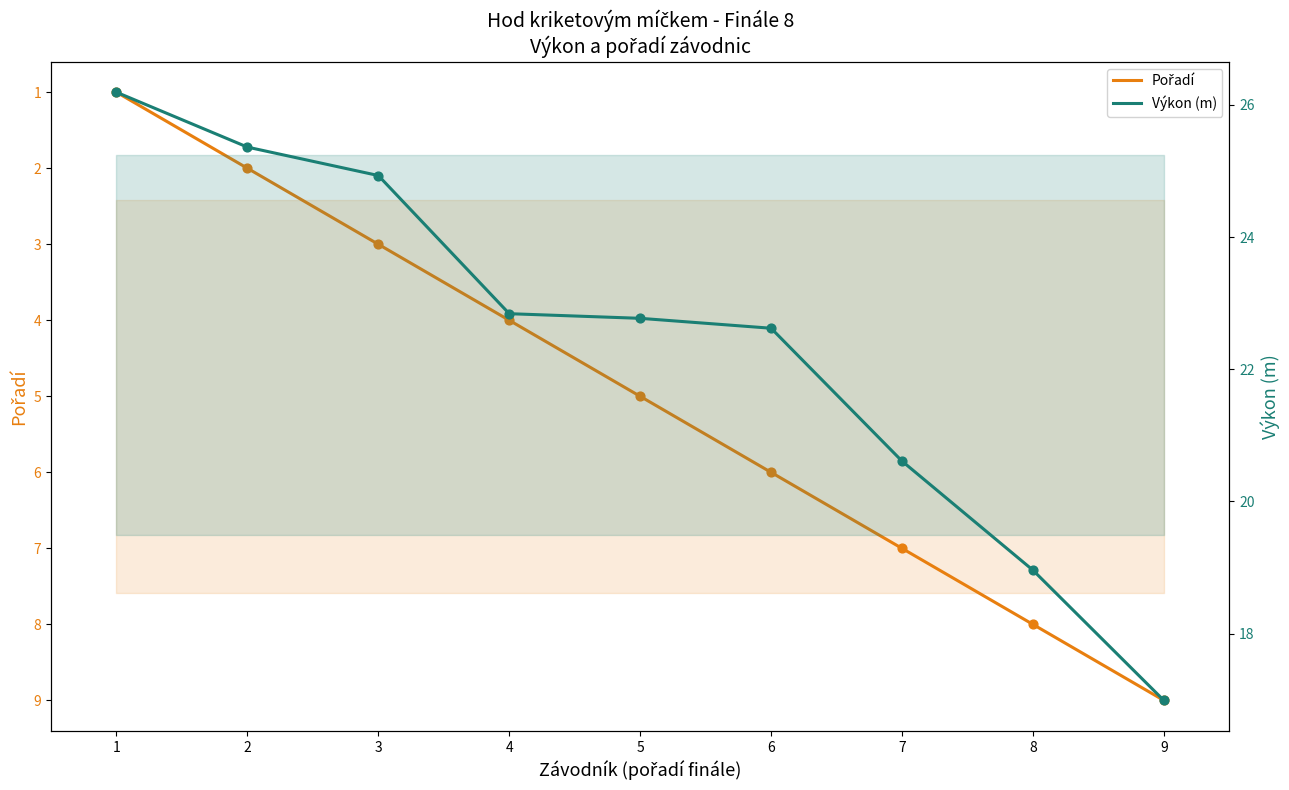

Which series reaches the maximum Y coordinate?

Výkon (m)